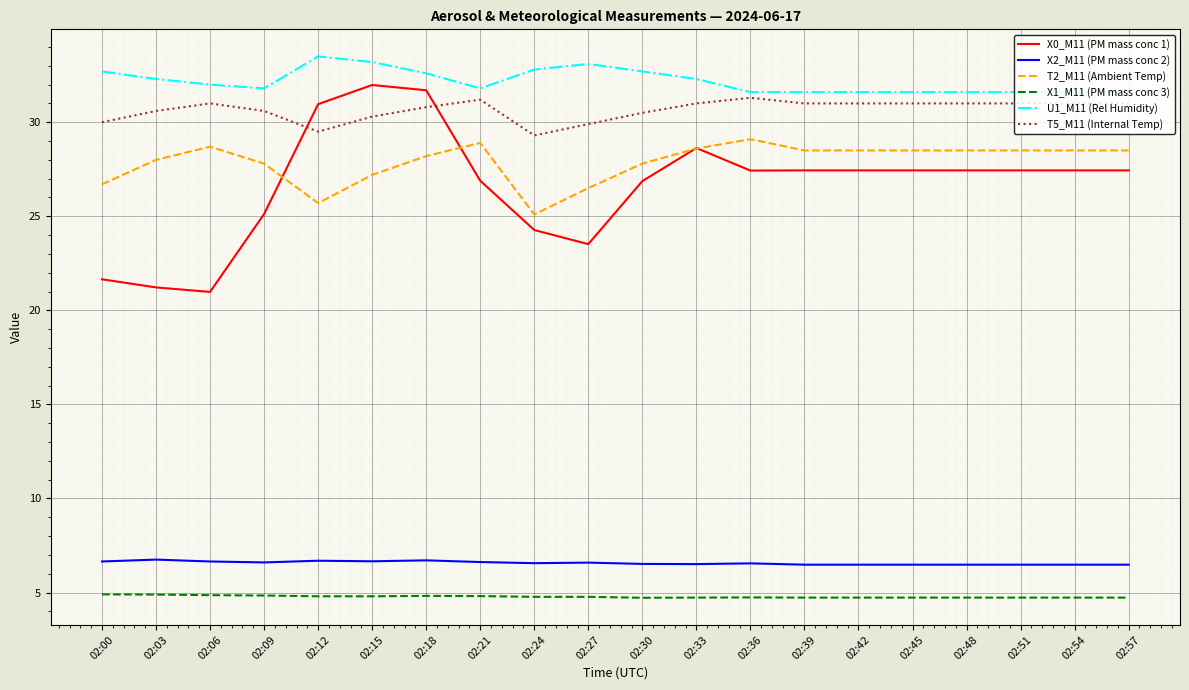

The T5_M11 (Internal Temp) series shows 43.7 at 02:21. True or false?

False